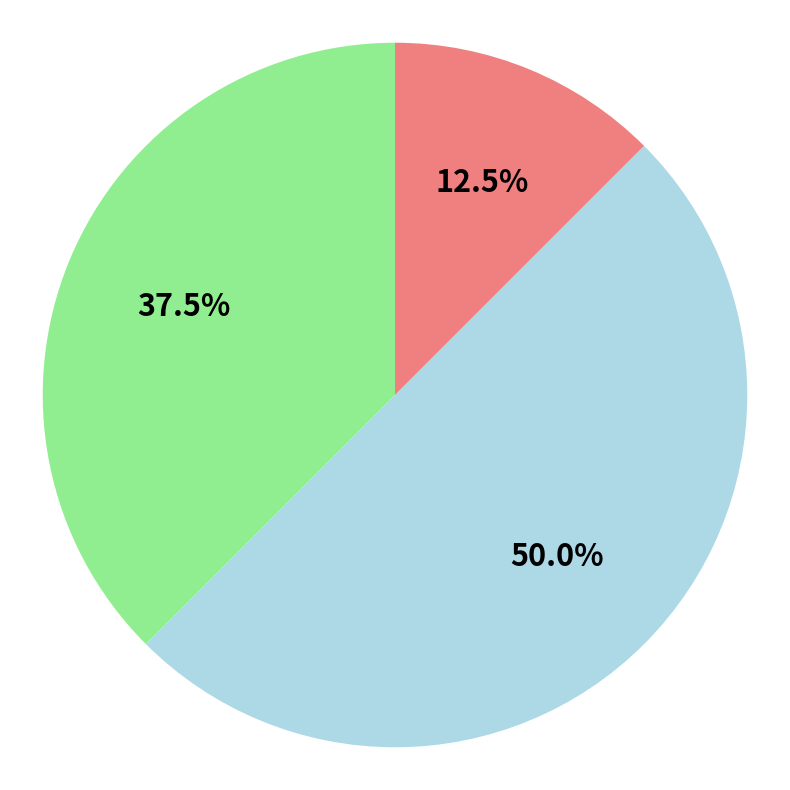

Which category has the smallest portion of the pie?

3